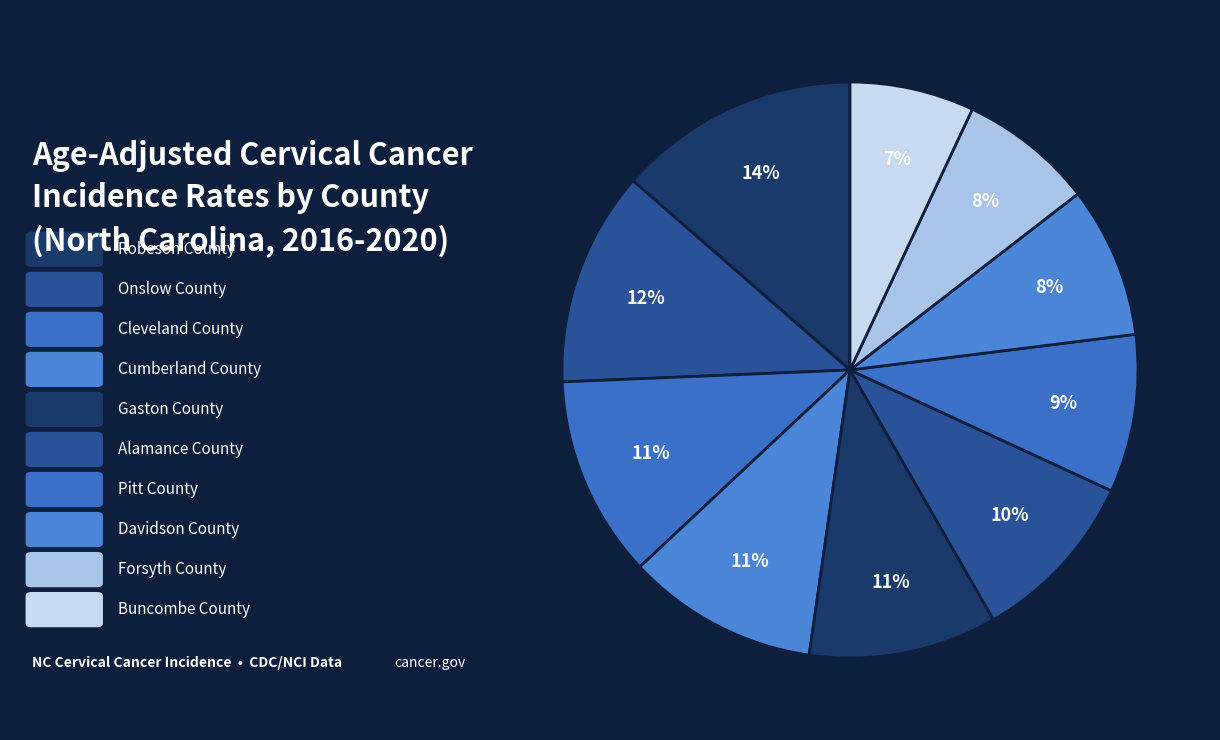

What is the smallest slice in the pie chart?

Buncombe County